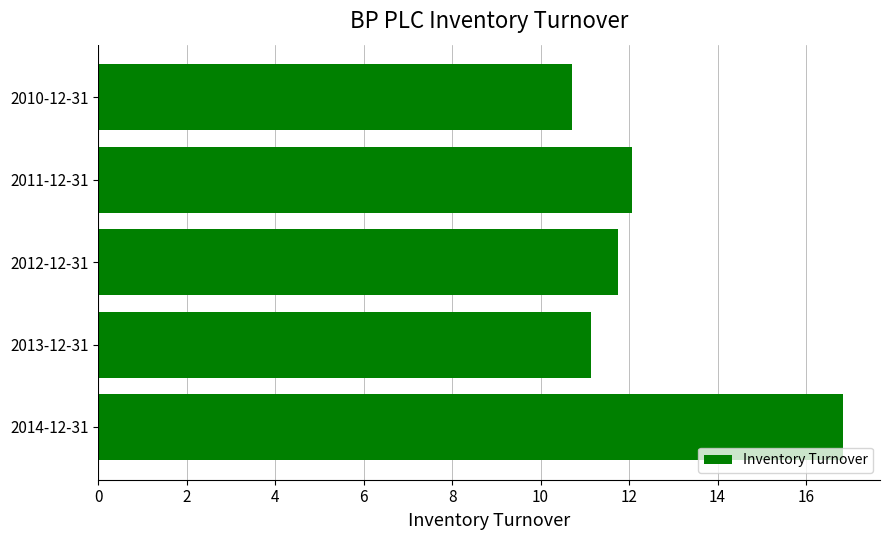

The value at 2011-12-31 is 8.2. True or false?

False